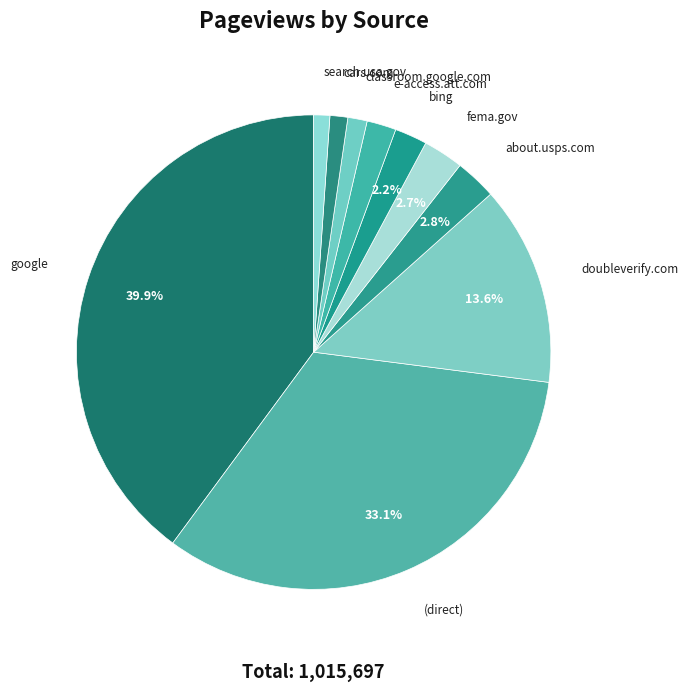

Does bing account for over 50% of the chart?

No